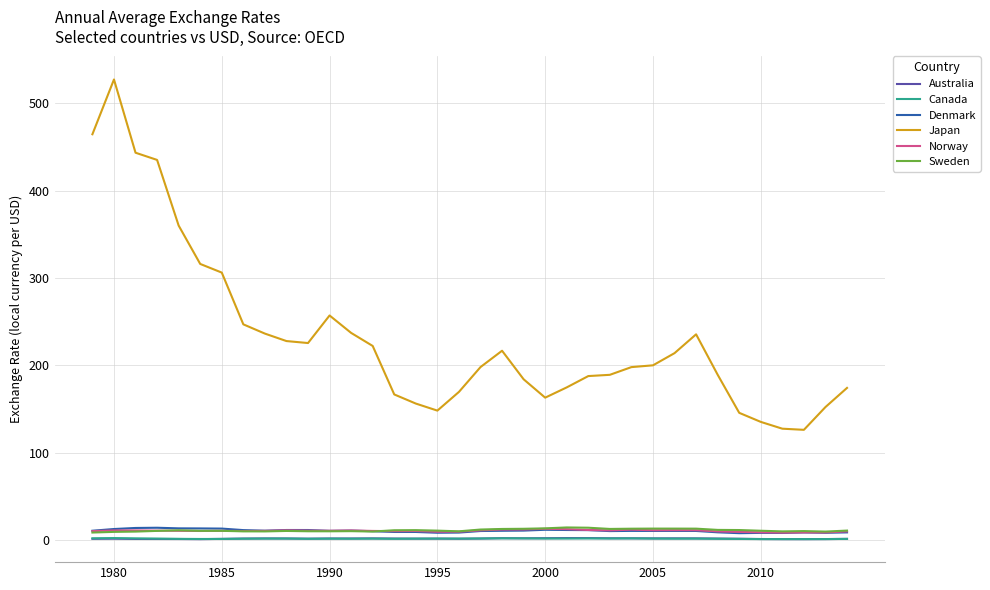

Which series has the largest total across all categories?

Japan